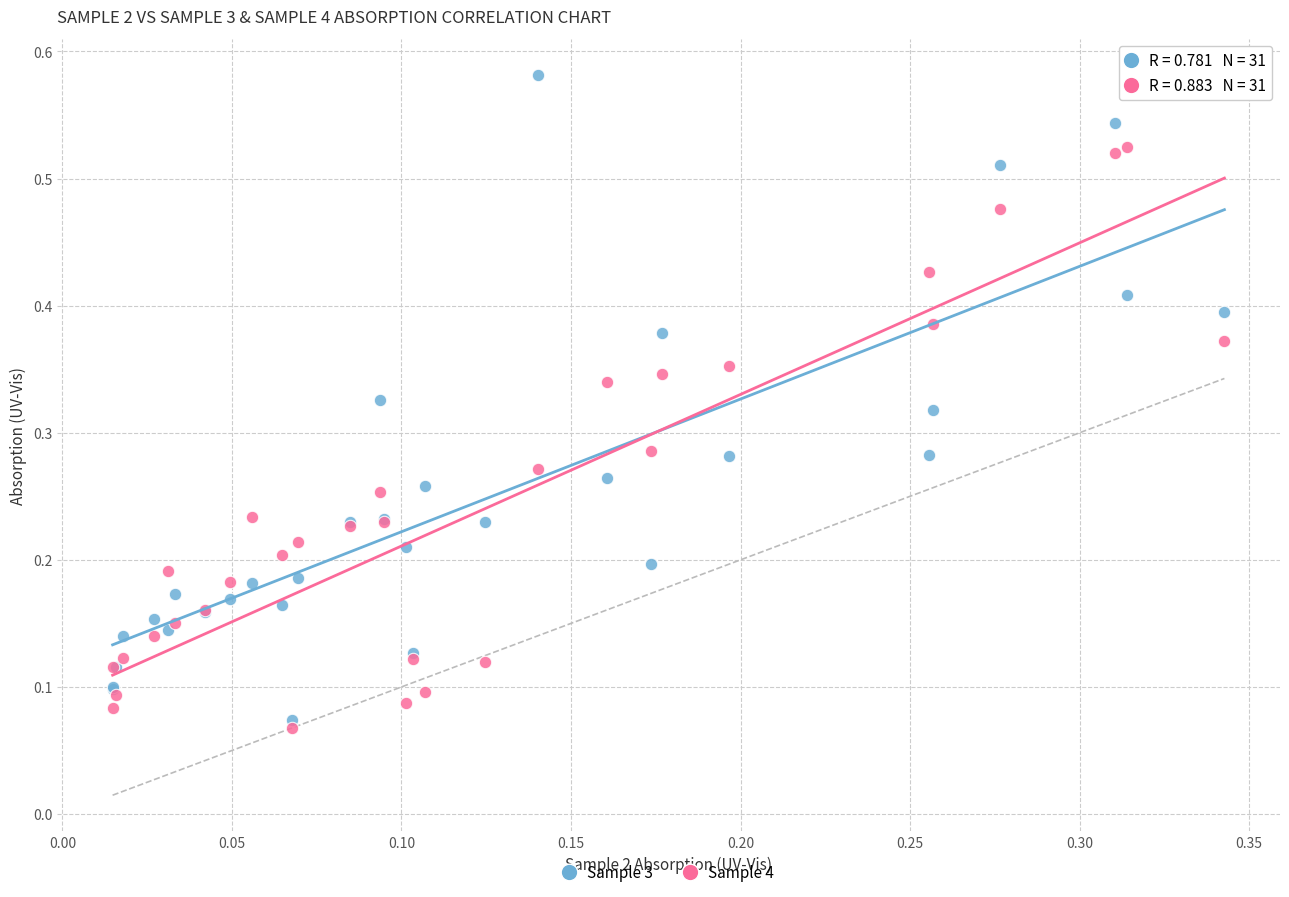

Which series contains the highest Y value?

Sample 3